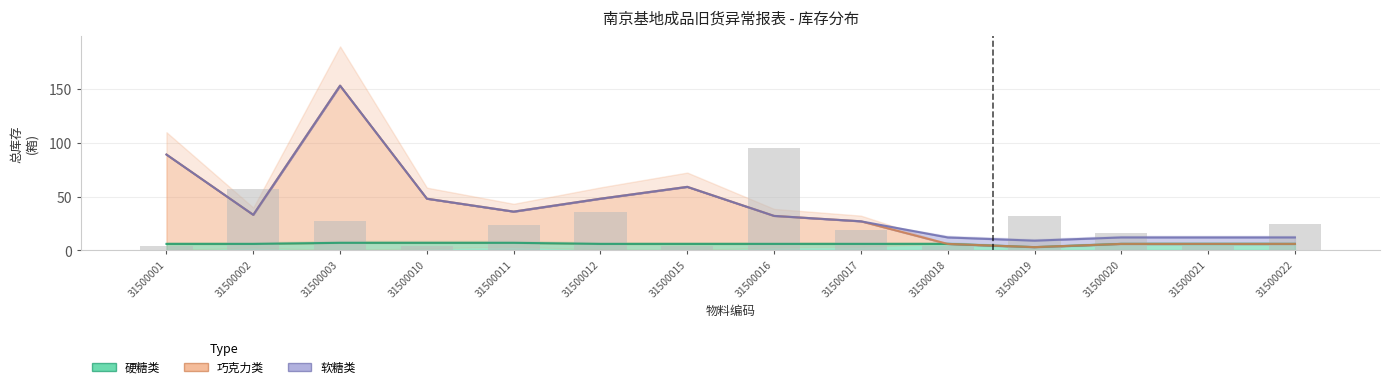

What is the value of the 硬糖类 bar at the 4th from the left?

7